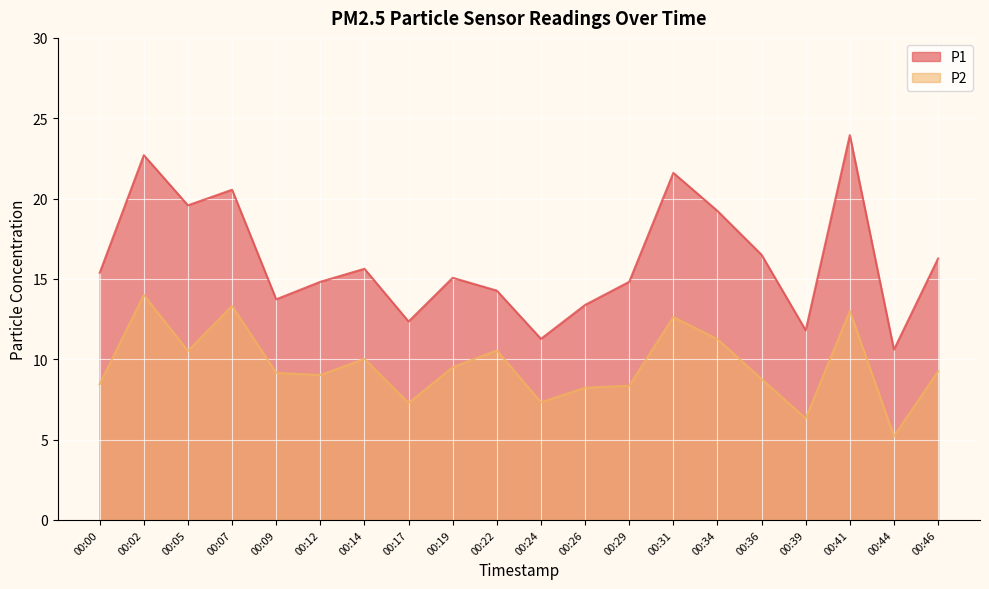

How many lines are shown in the chart?

2